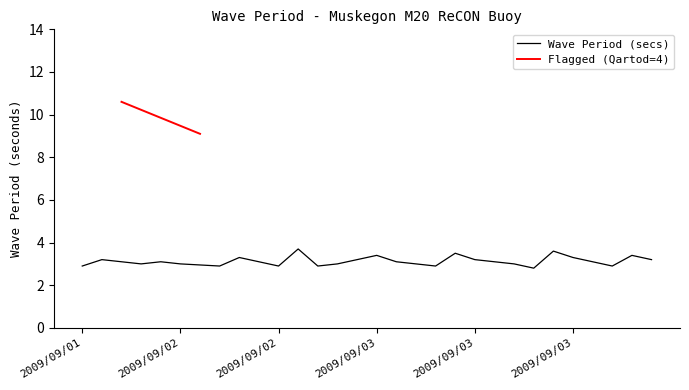

Reading right to left, transcribe all the data shown in this chart.

2009/09/04 05:00=3.2	2009/09/04 03:00=3.4	2009/09/04 01:00=2.9	2009/09/03 23:00=3.1	2009/09/03 21:00=3.3	2009/09/03 19:00=3.6	2009/09/03 17:00=2.8	2009/09/03 15:00=3.0	2009/09/03 13:00=3.1	2009/09/03 11:00=3.2	2009/09/03 09:00=3.5	2009/09/03 07:00=2.9	2009/09/03 05:00=3.0	2009/09/03 03:00=3.1	2009/09/03 01:00=3.4	2009/09/02 23:00=3.2	2009/09/02 21:00=3.0	2009/09/02 19:00=2.9	2009/09/02 17:00=3.7	2009/09/02 15:00=2.9	2009/09/02 13:00=3.1	2009/09/02 11:00=3.3	2009/09/02 09:00=2.9	2009/09/02 07:00=9.1	2009/09/02 05:00=3.0	2009/09/02 03:00=3.1	2009/09/02 01:00=3.0	2009/09/01 23:00=10.6	2009/09/01 21:00=3.2	2009/09/01 19:00=2.9